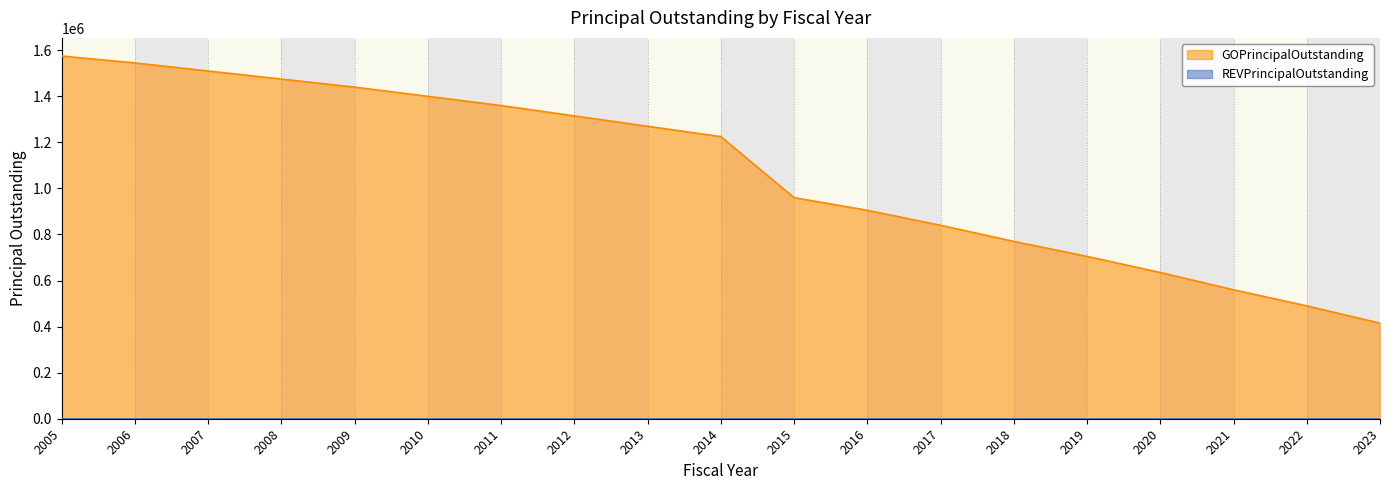

At which category does the chart reach its peak across all series?

2005